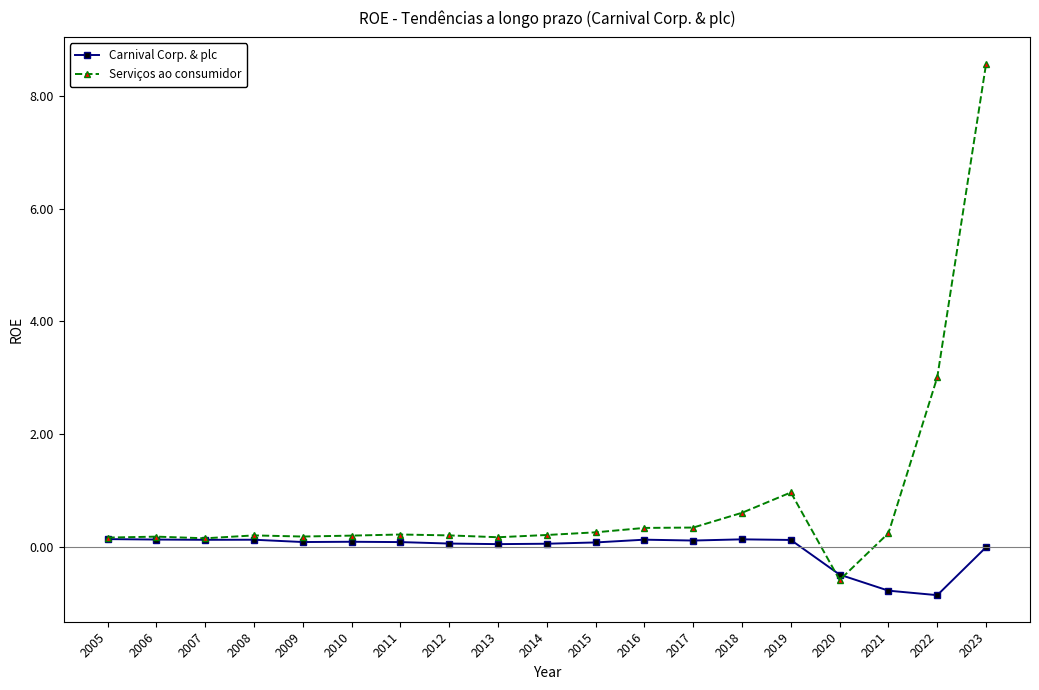

How many lines are shown in the chart?

2